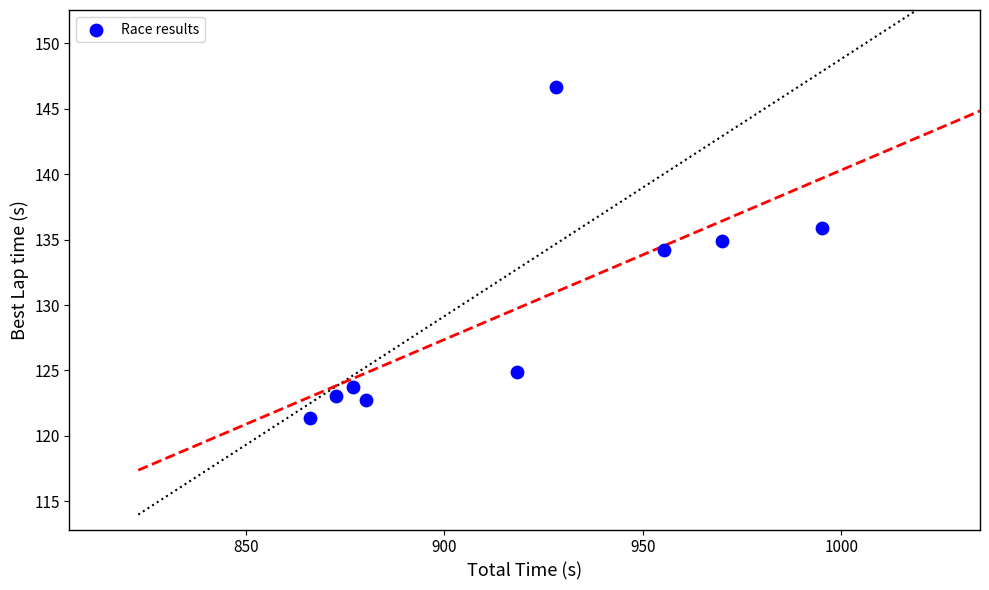

What is the average Y value?

129.7